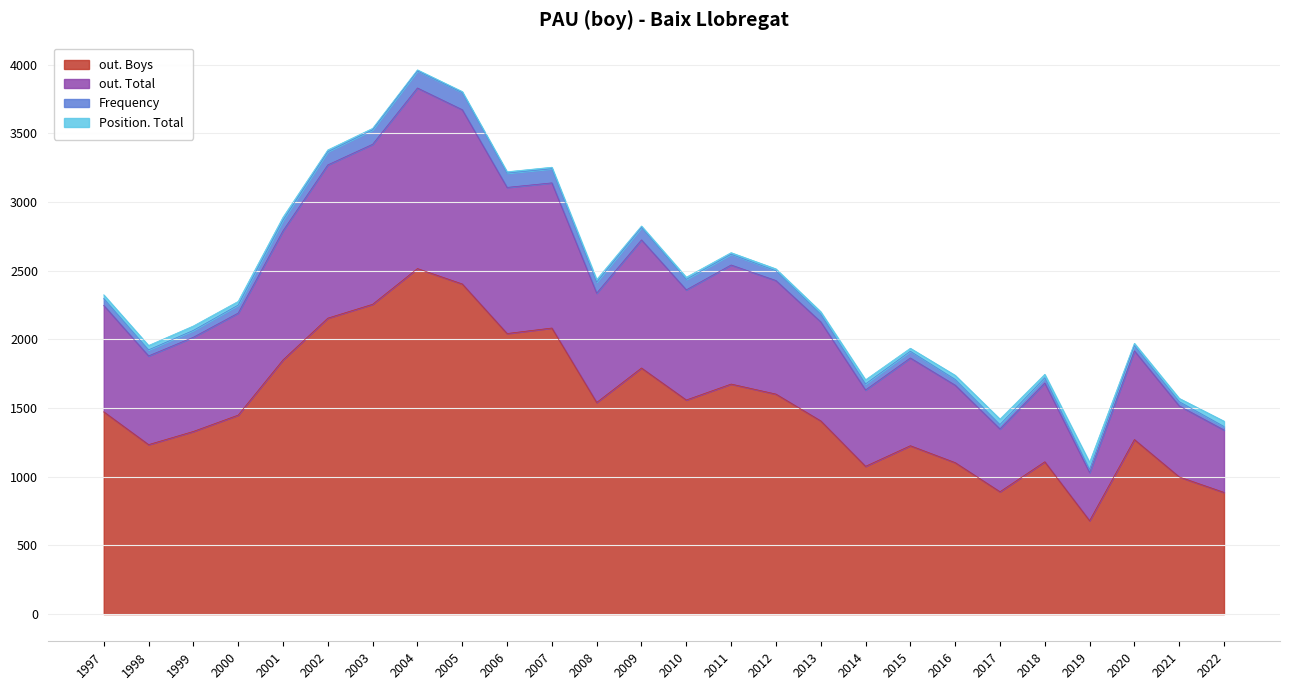

True or false: out. Boys and out. Total intersect in this chart.

False